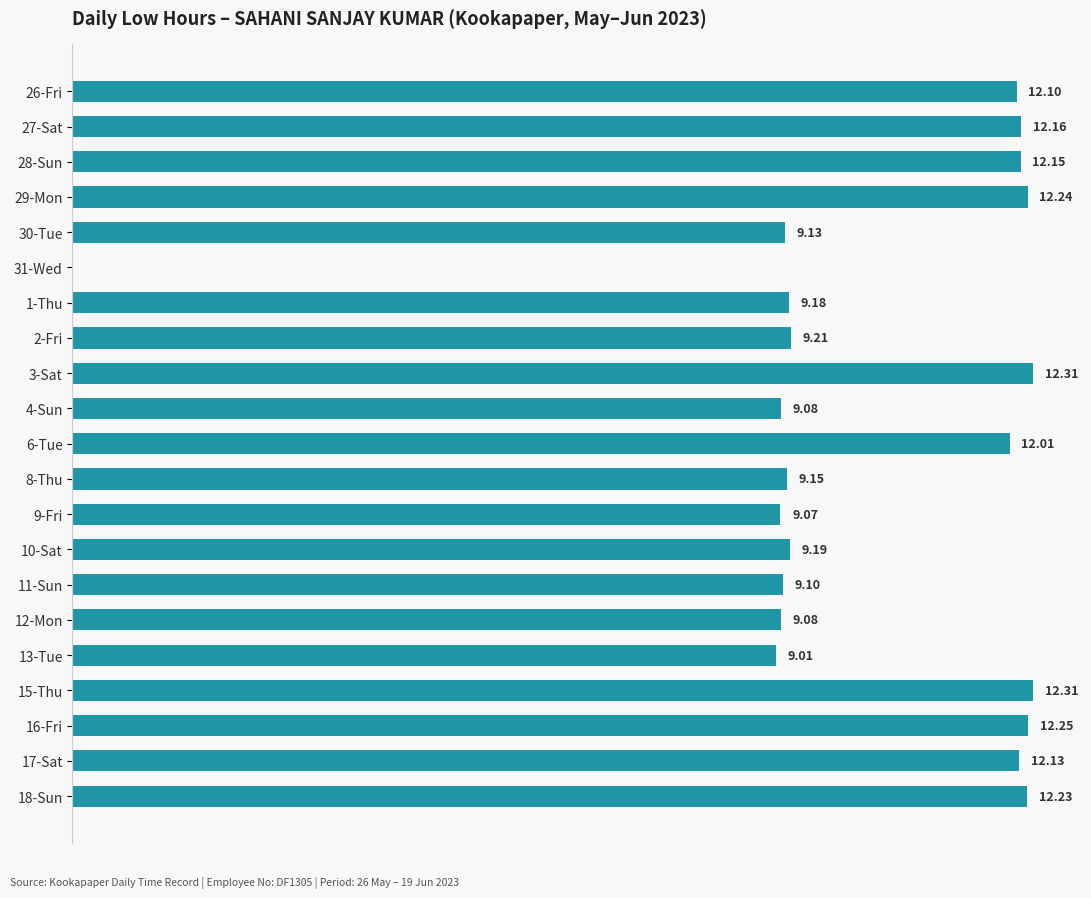

Which has a higher value, 12-Mon or 26-Fri?

26-Fri